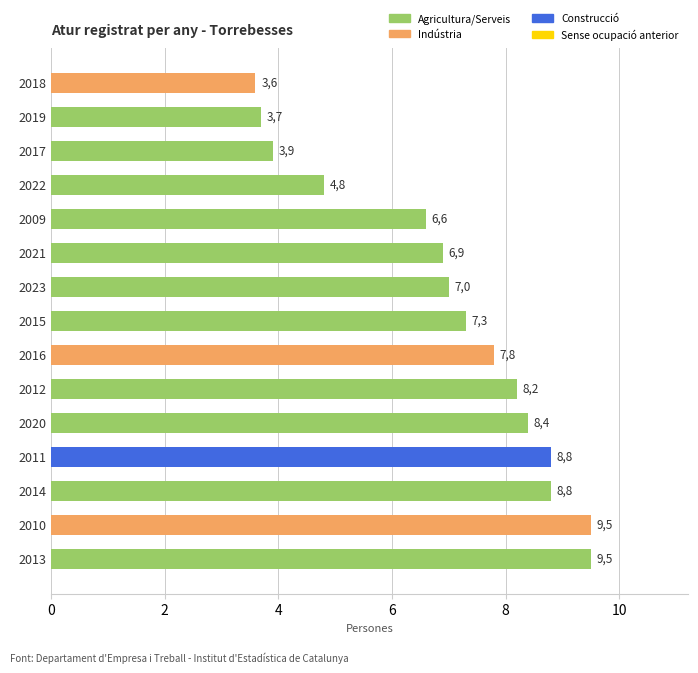

What is the average value?

7.0